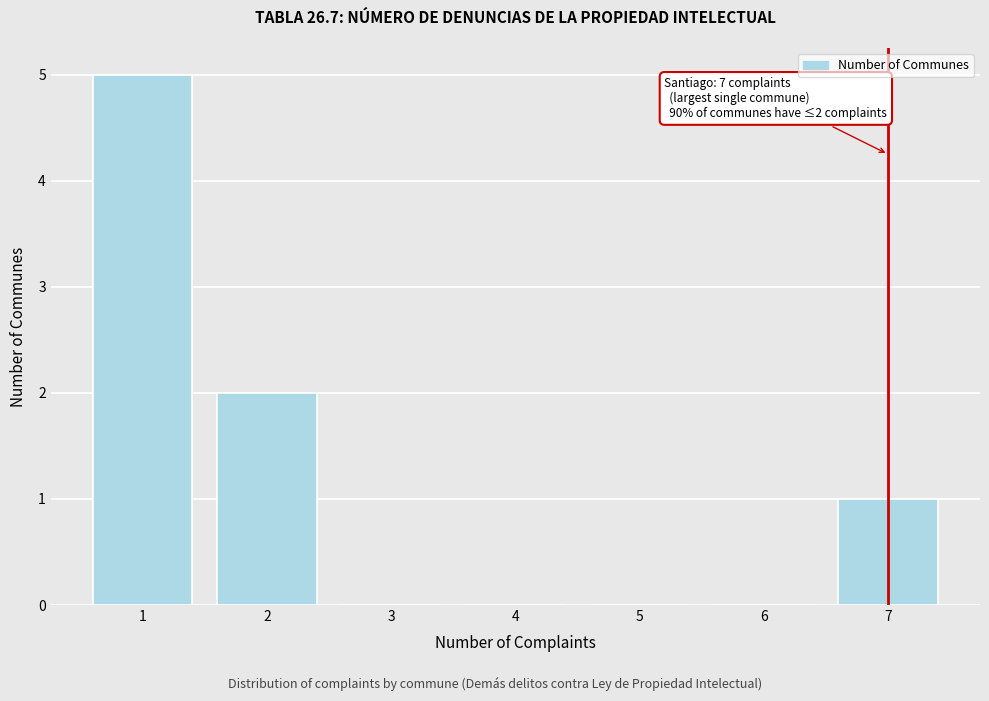

Reading left to right, list all the values displayed in this chart.

1=5	2=2	3=0	4=0	5=0	6=0	7=1